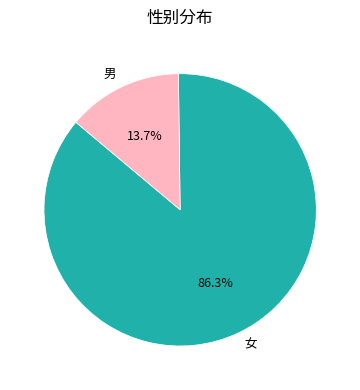

Between 男 and 女, which is larger?

女